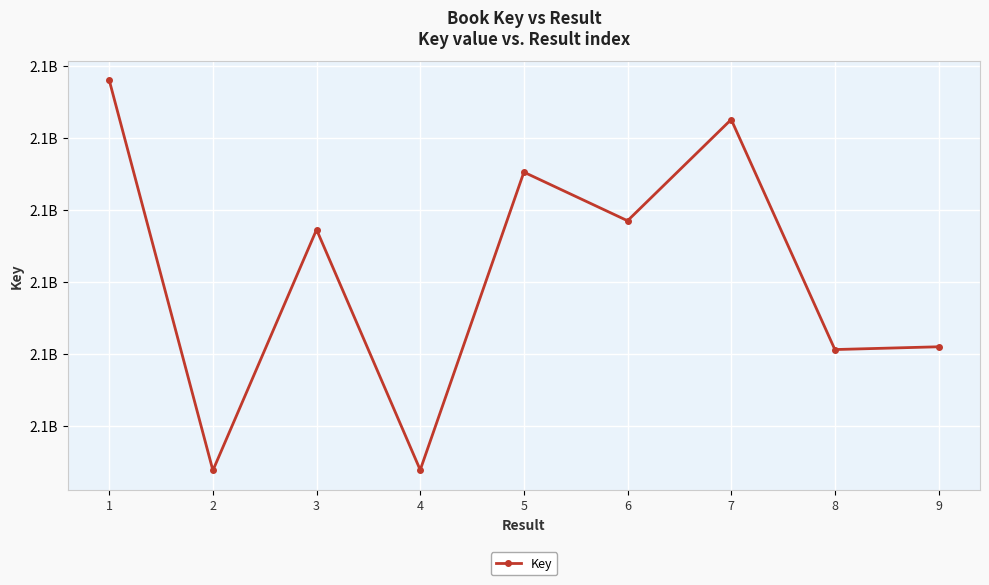

List the labels in order of value, largest first.

1, 7, 5, 6, 3, 9, 8, 4, 2